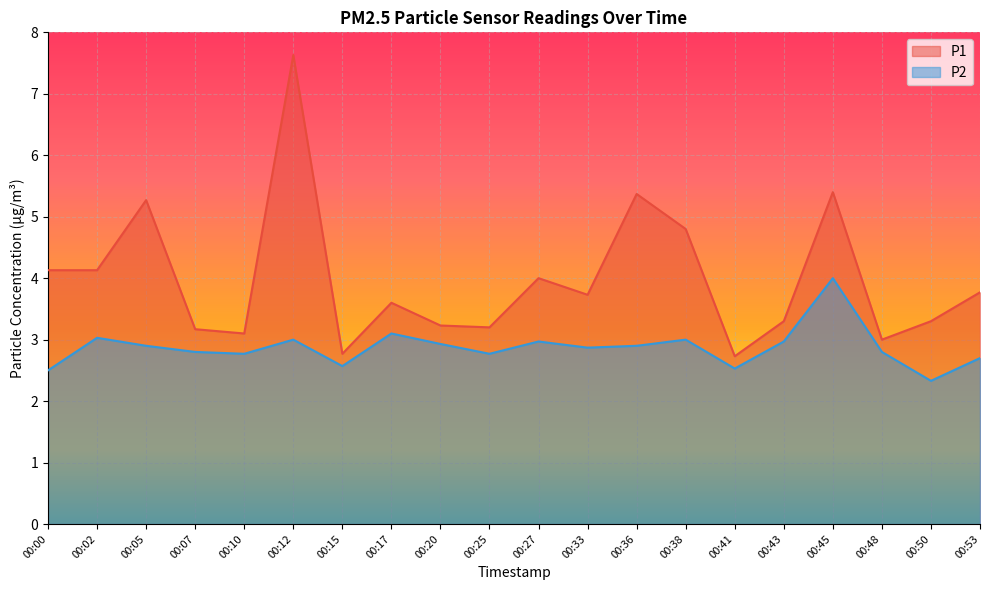

How many lines are shown in the chart?

2